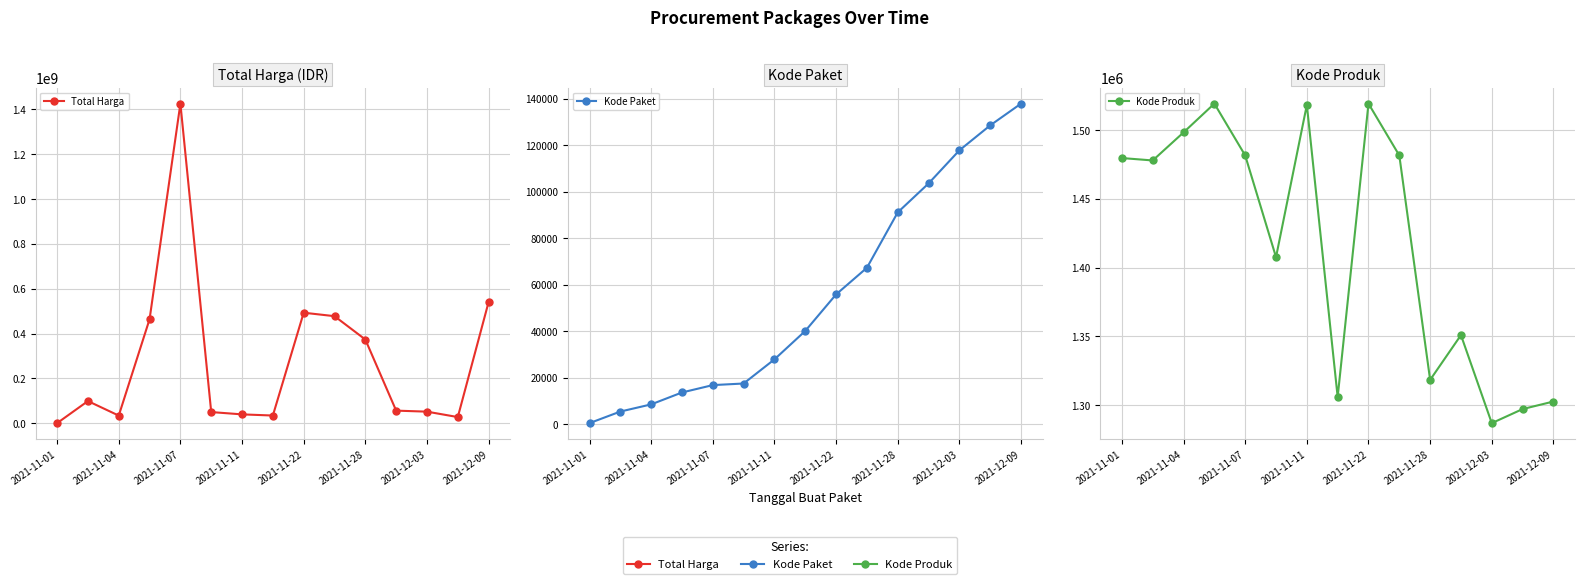

Is the value of Kode Produk at 9 greater than the value of Kode Paket at 2021-11-22?

Yes